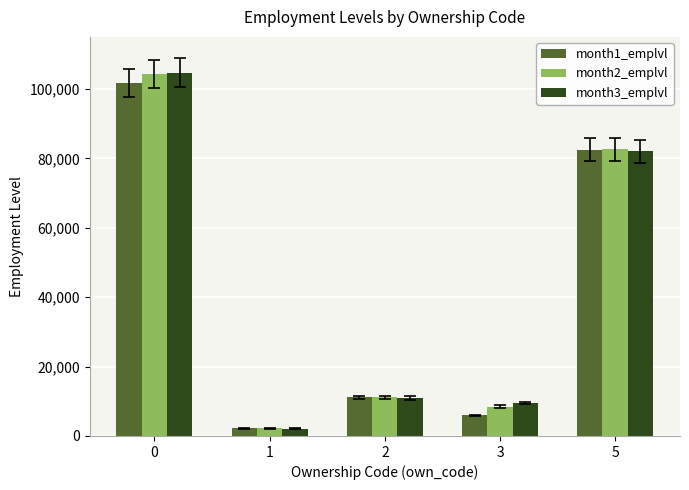

What is the sum of the month3_emplvl values at 3 and 0?

114176